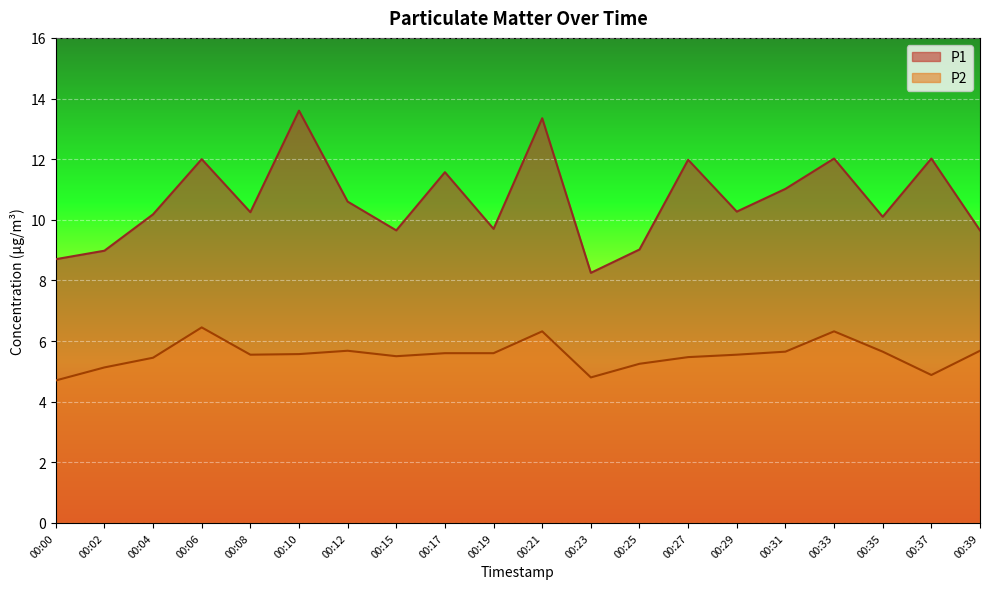

What is the difference between the maximum and minimum values in the P2 series?

1.8